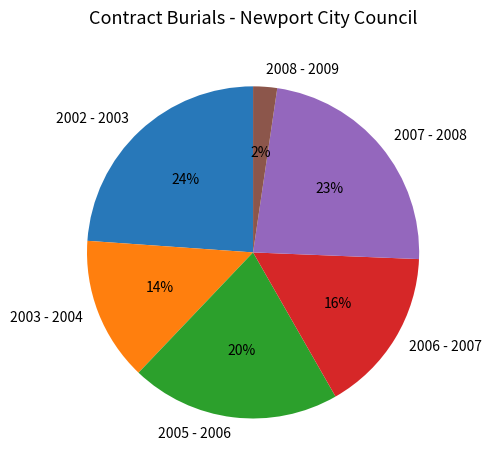

How many slices are in this pie chart?

6